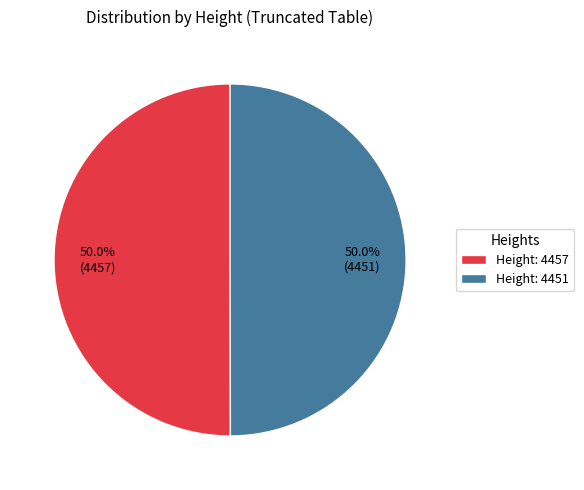

Count the number of slices in the pie.

2